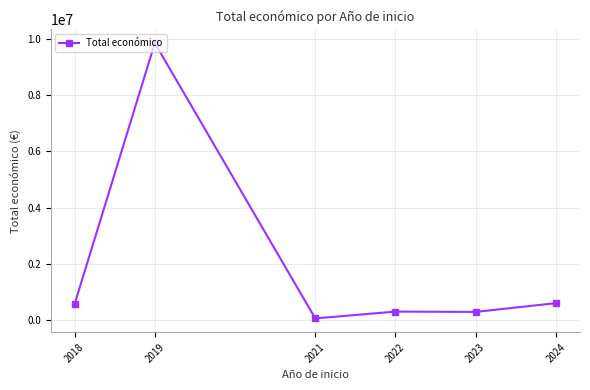

Where is the first local minimum?

2021